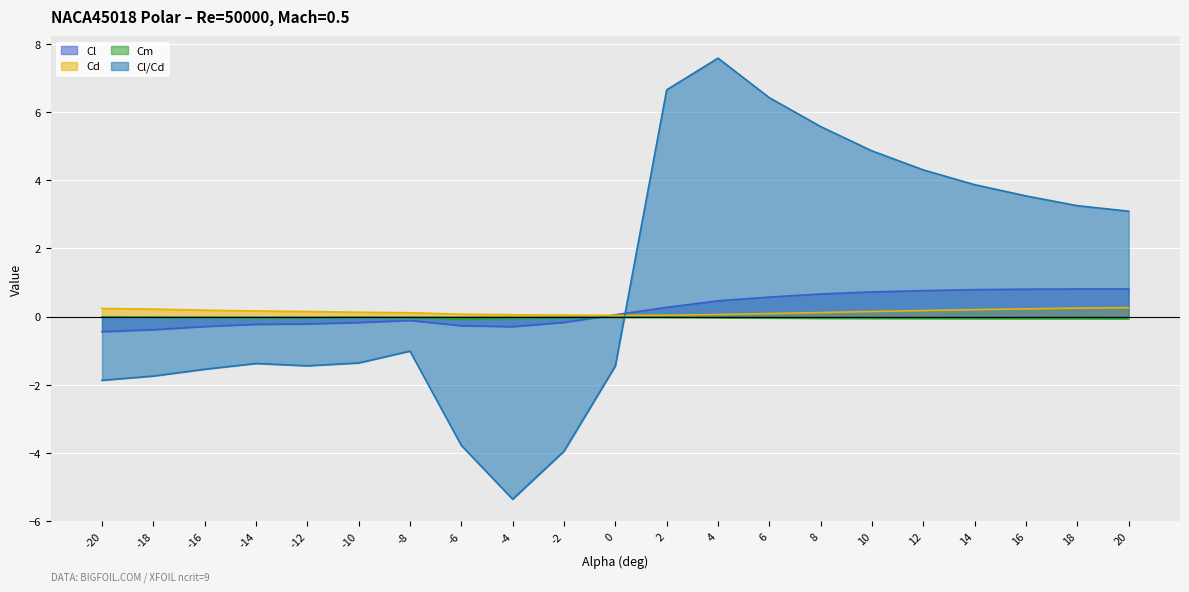

True or false: Cm and Cd cross at least once.

False